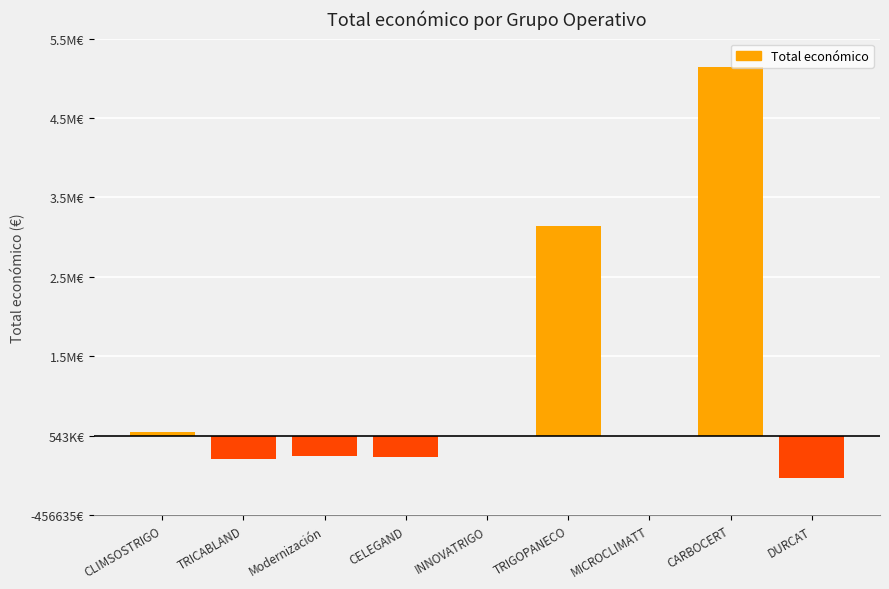

True or false: the data shows -55679 at Modernización.

False